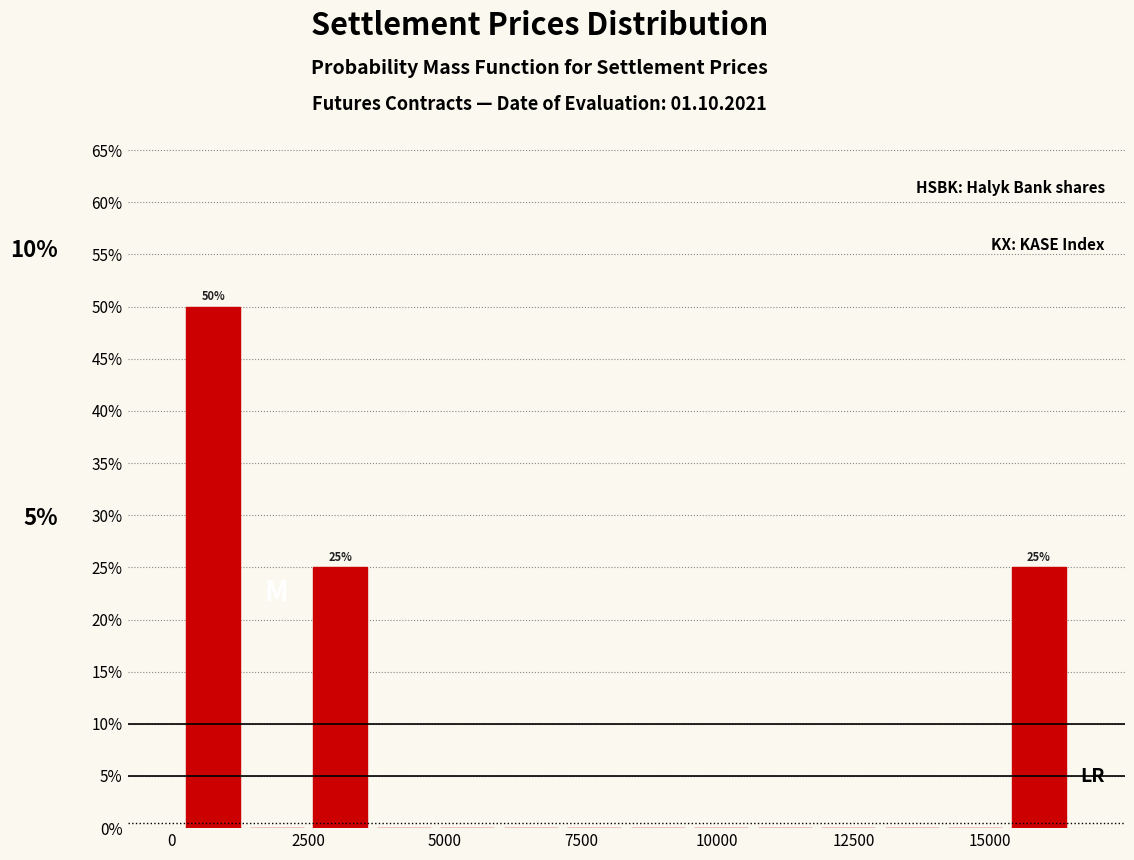

Around what value on the x-axis is the tallest bar? Give the approximate position of its centre, as read against the axis.

1000